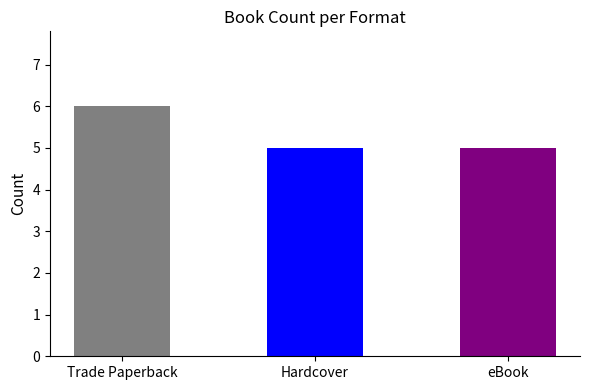

What is the change in value from Trade Paperback to eBook?

-1